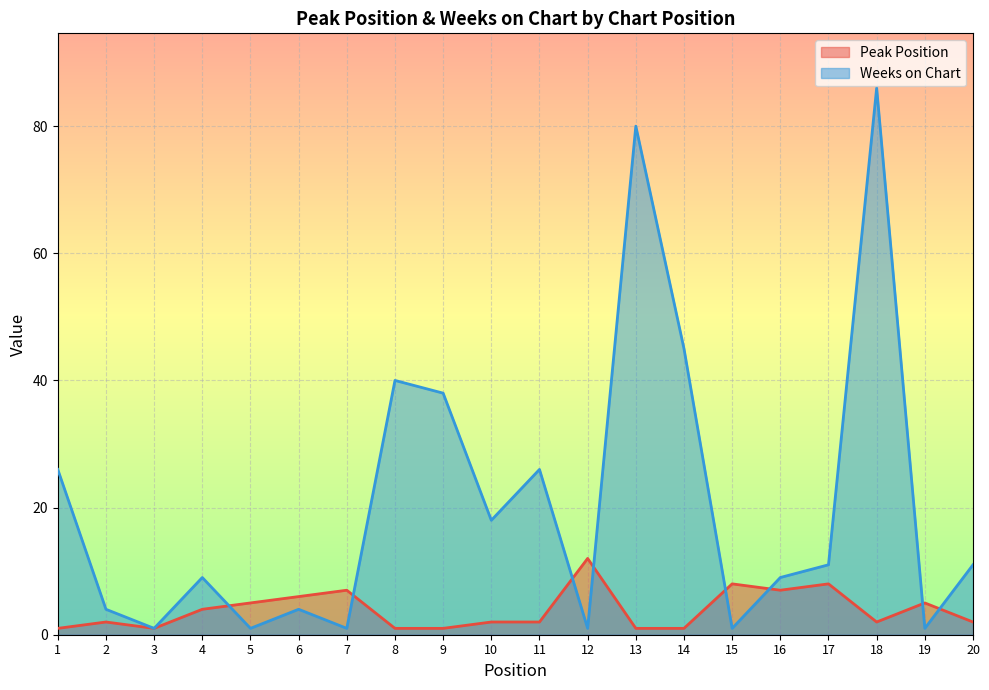

True or false: Weeks on Chart and Peak Position cross at least once.

True